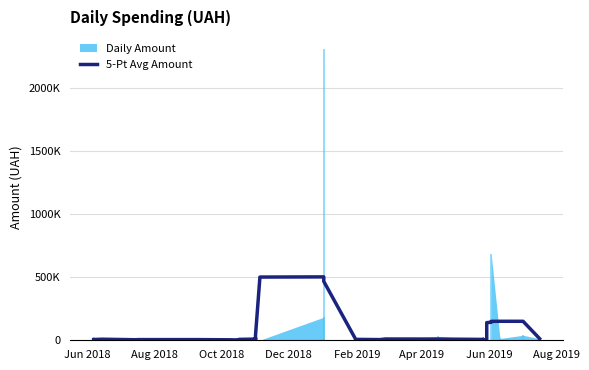

Reading left to right, extract all data points from this chart.

5742.4	7467.6	8331.6	4141.7	5403.5	5326.5	3758.2	3134.2	3181.0	2055.6	7054.6	8987.8	15826.2	16089.9	16222.8	11273.9	9707.9	4186.1	3849.6	39501.0	500930.5	502321.7	502137.7	502072.7	466299.1	7082.3	5400.9	10079.5	10034.4	9518.8	6834.9	7127.6	2868.3	2883.0	139802.9	142521.2	149945.0	150513.0	150370.4	13178.5